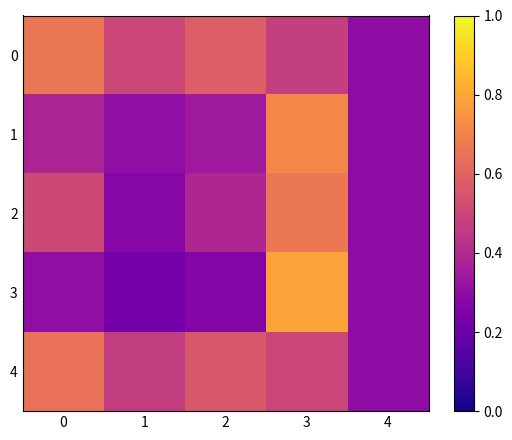

What is the maximum value shown in the chart?

0.8